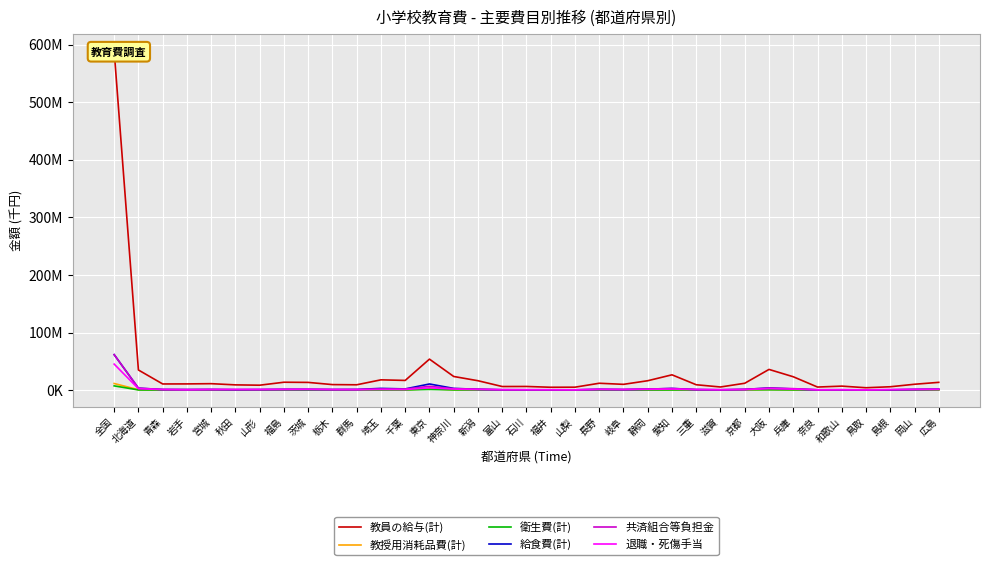

What is the sum of the 衛生費(計) values at 岐阜 and 秋田?

216842